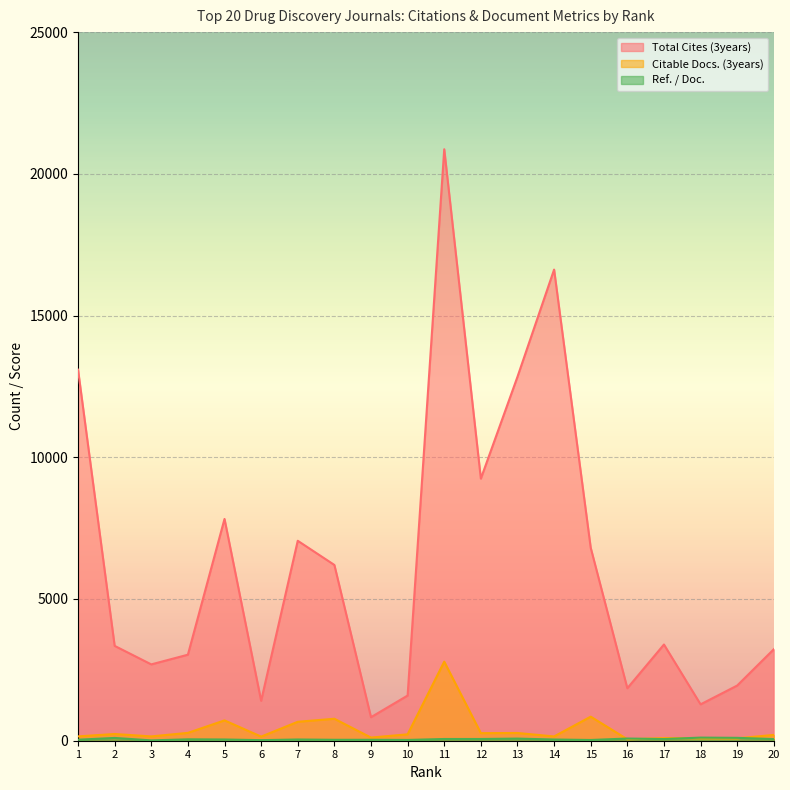

What are all the series names shown in the legend?

Total Cites (3years), Citable Docs. (3years), Ref. / Doc.